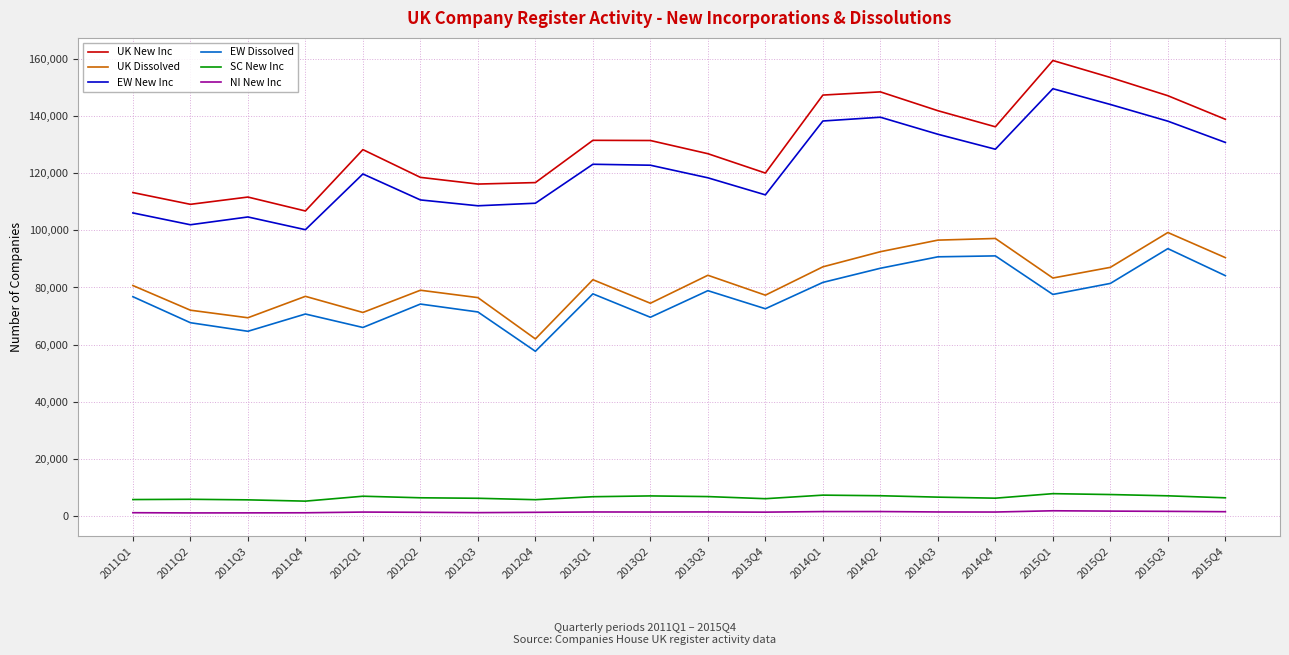

What is the difference between the maximum and minimum values in the UK Dissolved series?

37196